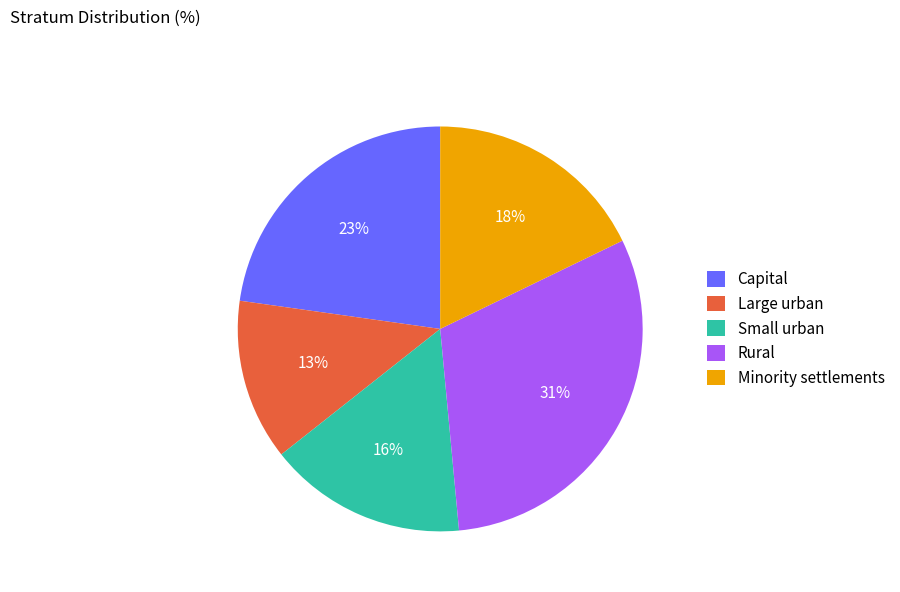

To the nearest percent, what is the difference between the largest and smallest slice percentages?

18%